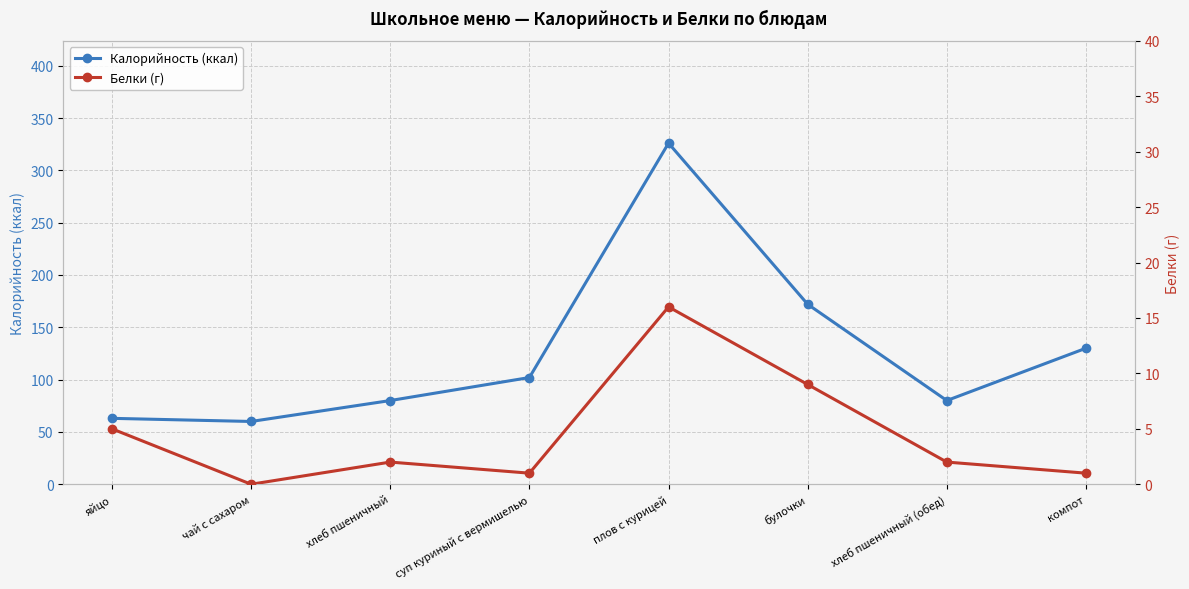

What is the value of the Калорийность (ккал) point at the 8th from the left?

130